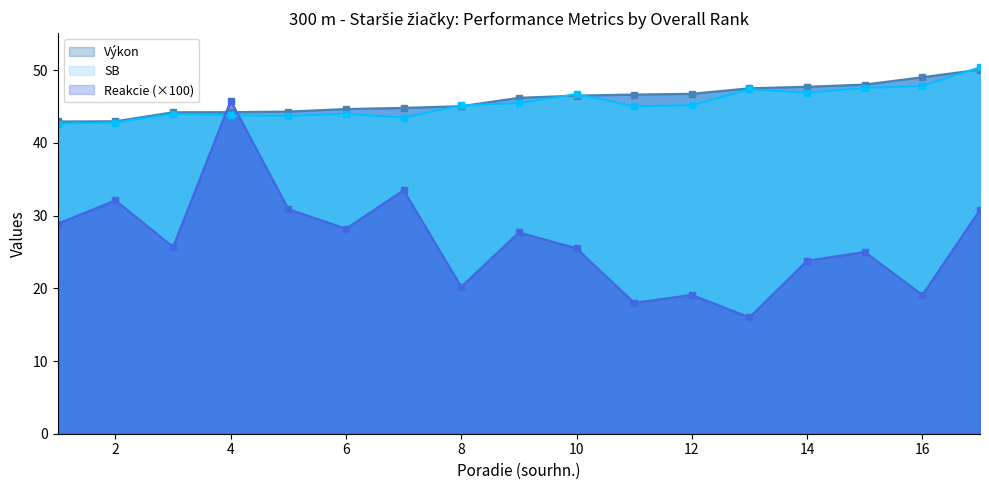

True or false: Výkon has a value of 82.3 at 14.

False